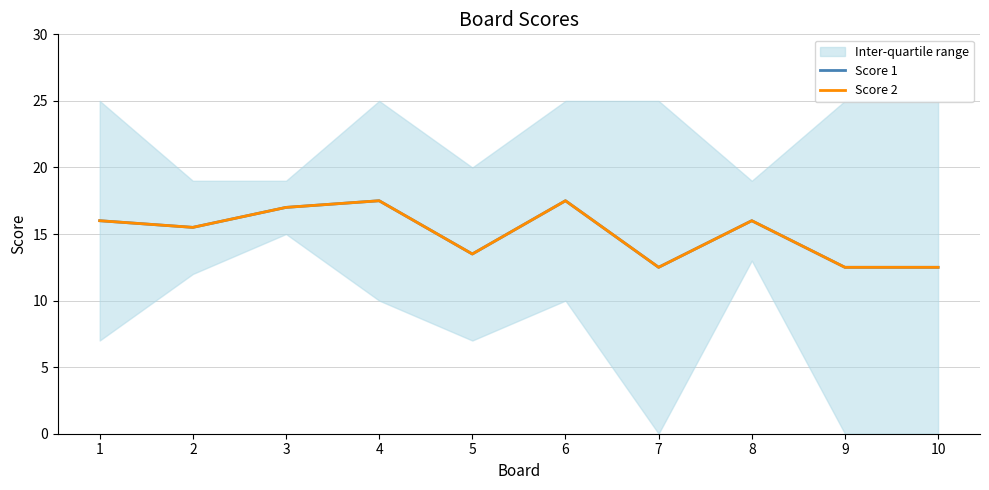

How many values in the Score 1 series exceed 16?

3